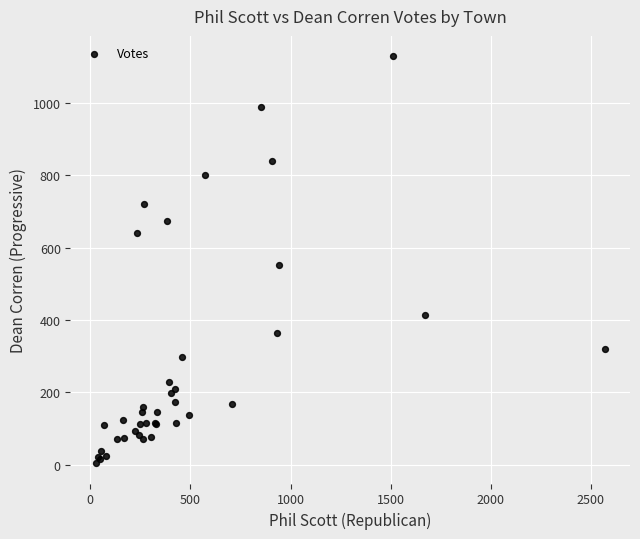

What Y value in the scatter plot is closest to 566?

552